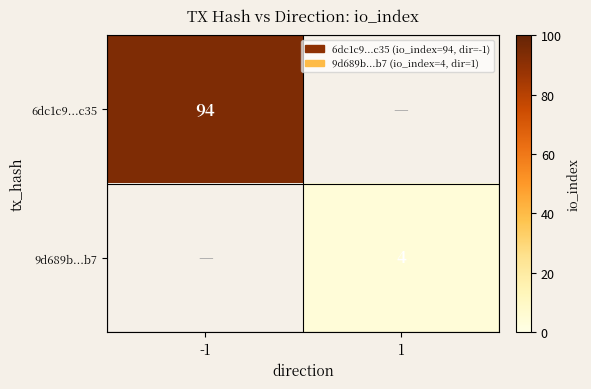

What is the greatest value displayed?

94.0